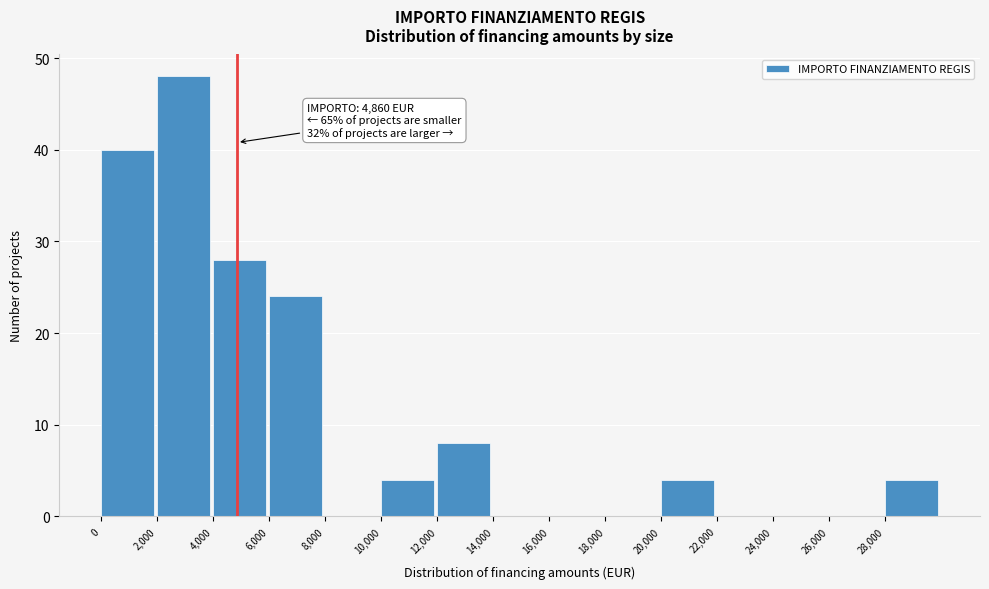

Over which range of the x-axis is the bar tallest?

2000 to 4000